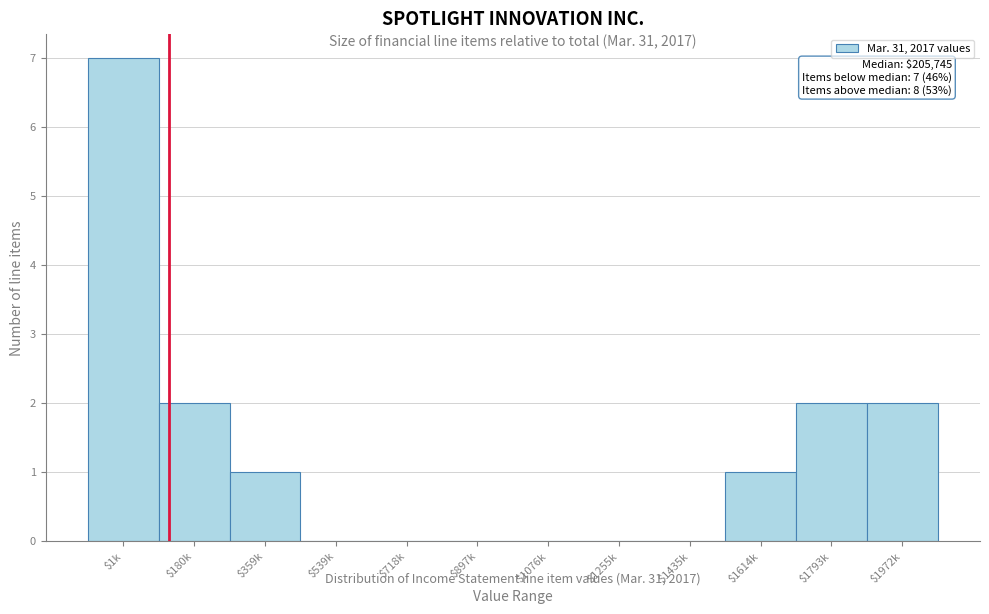

The chart shows a value of 4 at $718k. True or false?

False